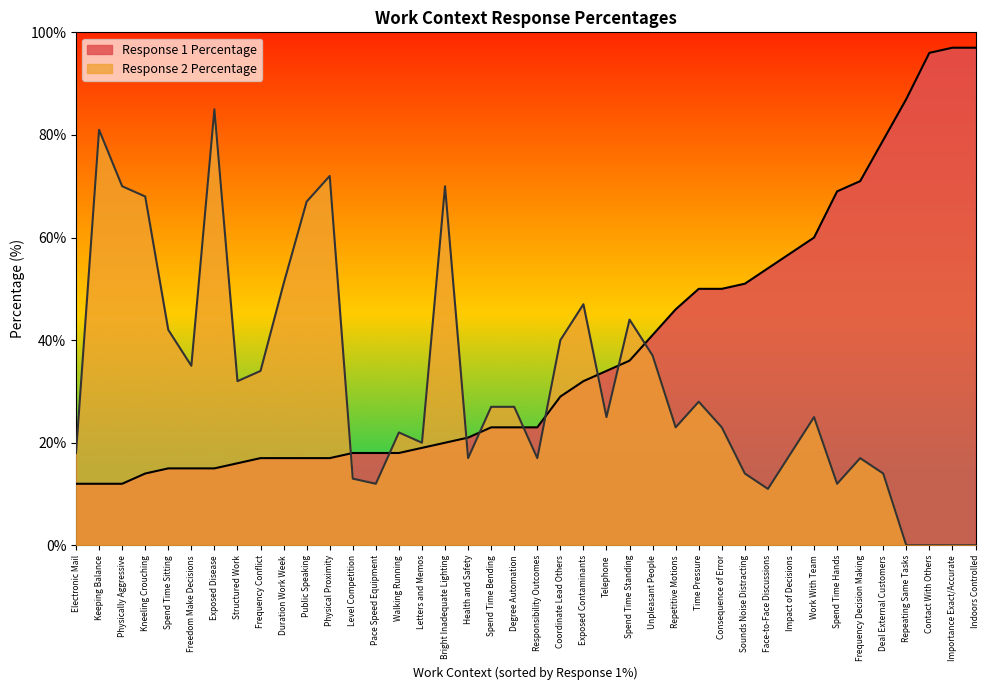

What is the highest value of the Response 2 Percentage series?

85